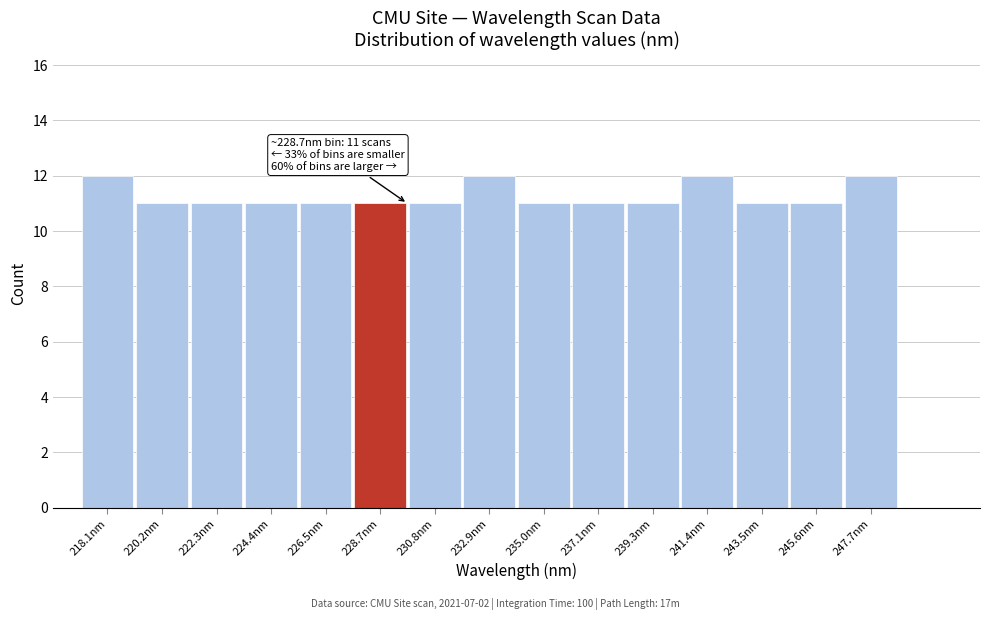

Reading right to left, extract all data points from this chart.

12	11	11	12	11	11	11	12	11	11	11	11	11	11	12